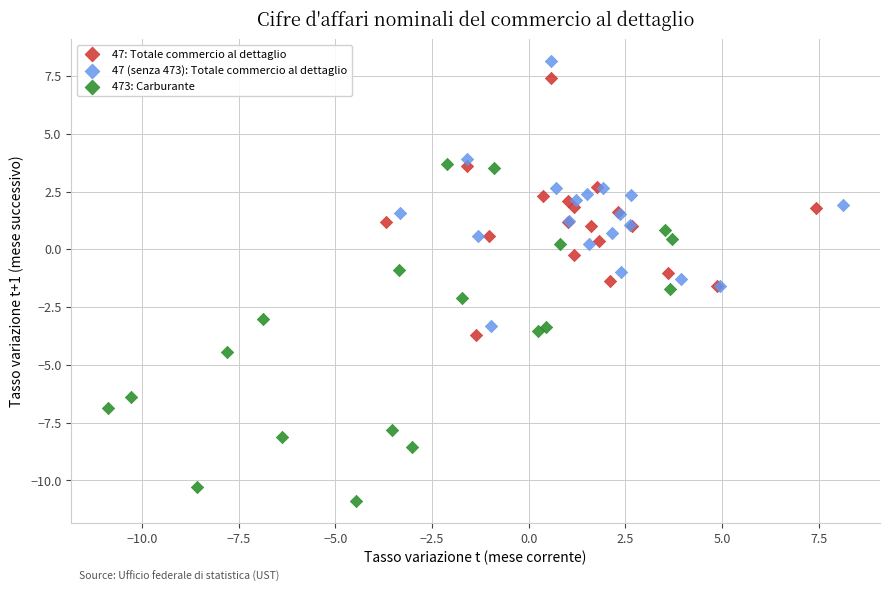

Which series contains the highest Y value?

47 (senza 473): Totale commercio al dettaglio